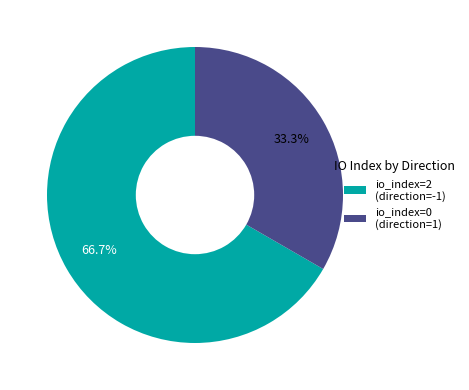

How much of the chart is everything except io_index=2 (direction=-1)?

33.3%